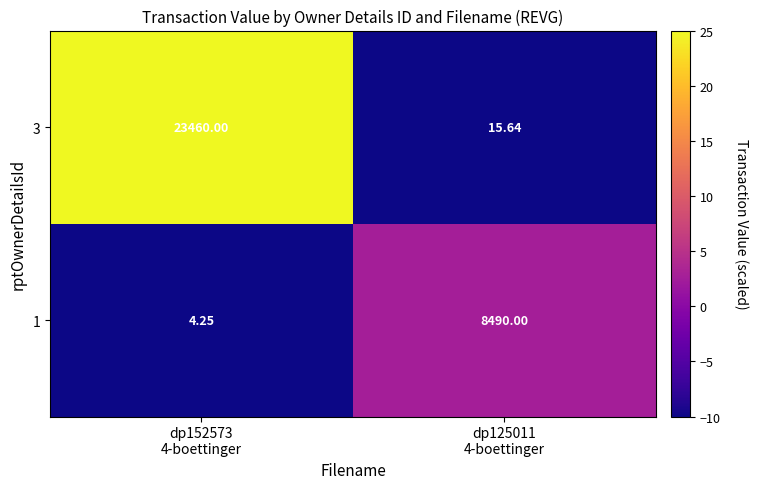

How many categories are shown in the chart?

2